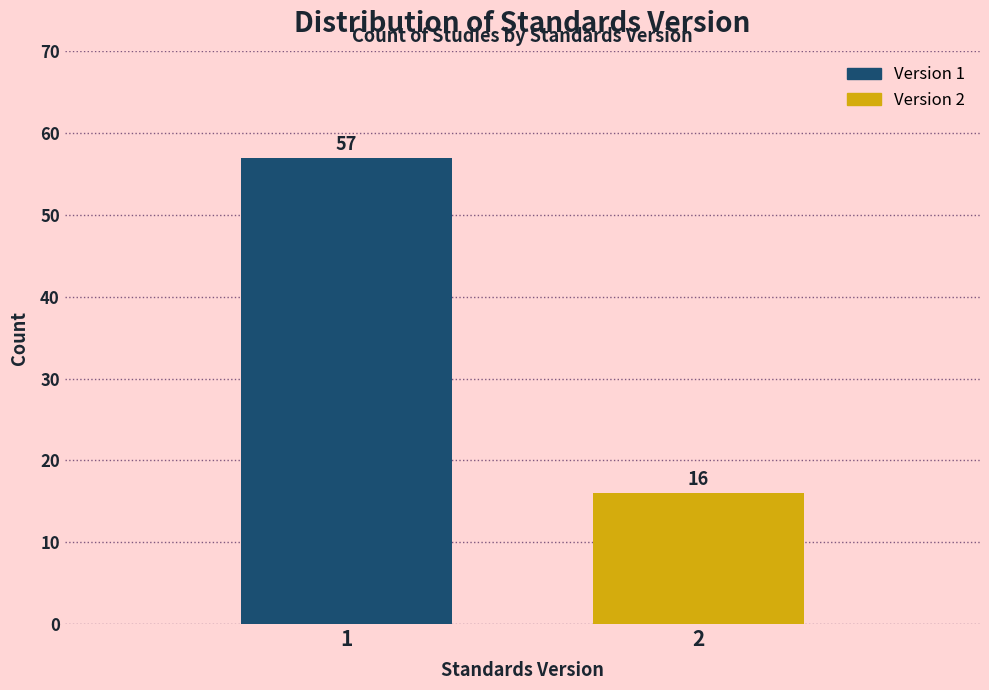

Reading left to right, transcribe all the data shown in this chart.

1=57	2=16